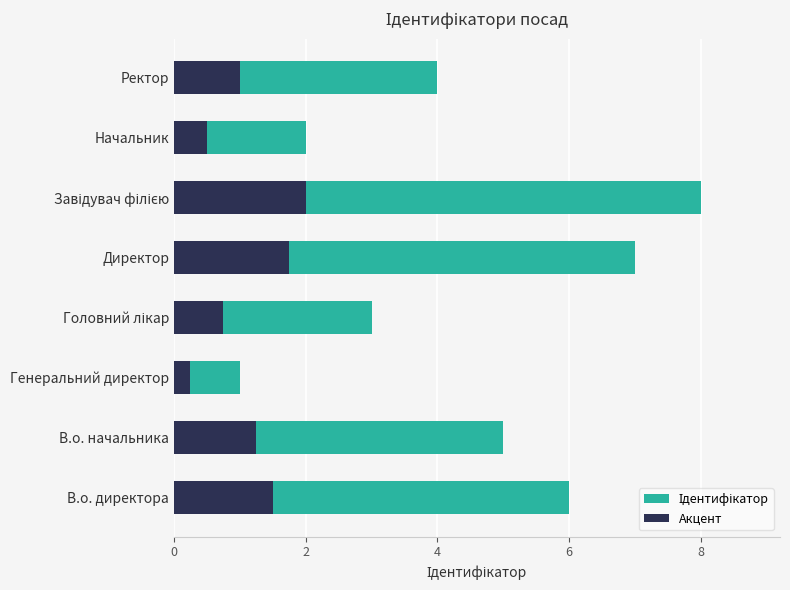

What are all the series names shown in the legend?

Ідентифікатор, Акцент